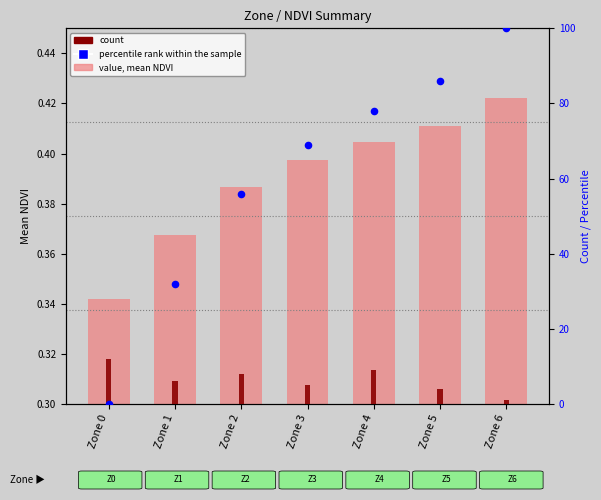

At which category is the sum across all series the highest?

Zone 6